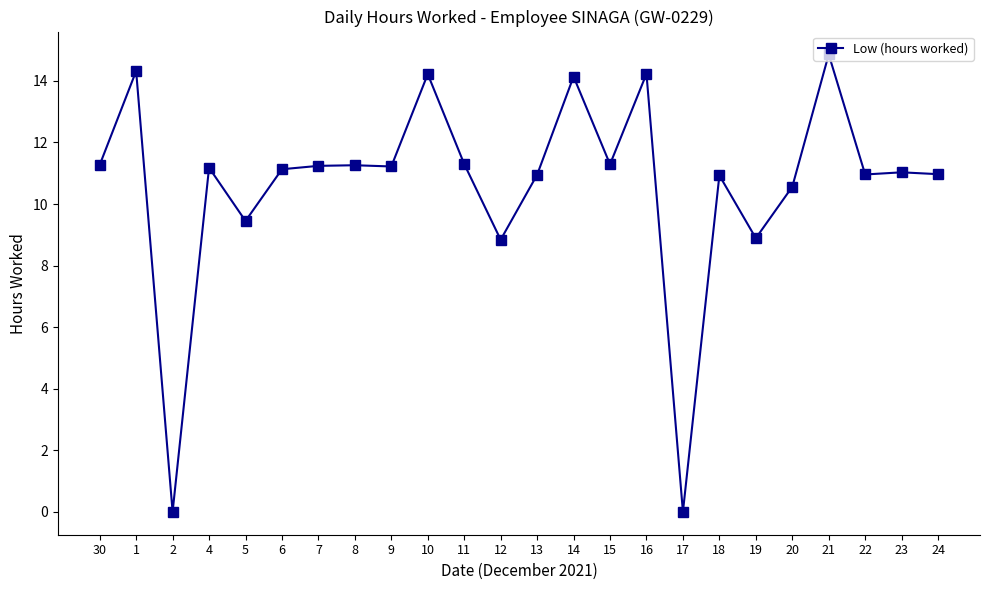

Where does the data first go above 11?

30